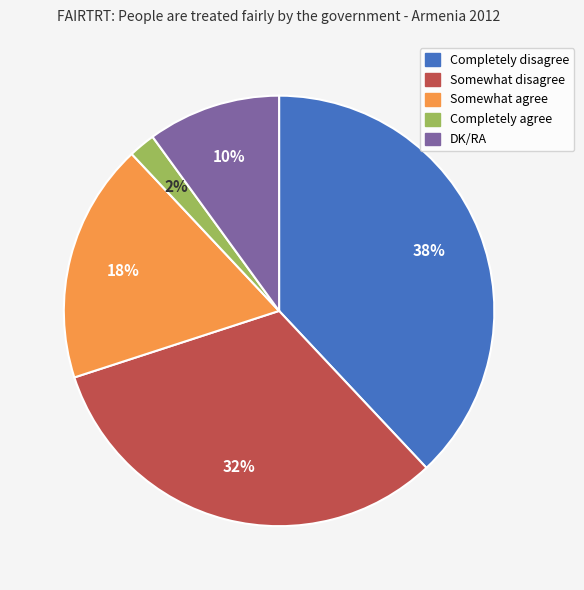

To the nearest percent, what is the difference between the DK/RA and Somewhat disagree slice percentages?

22%